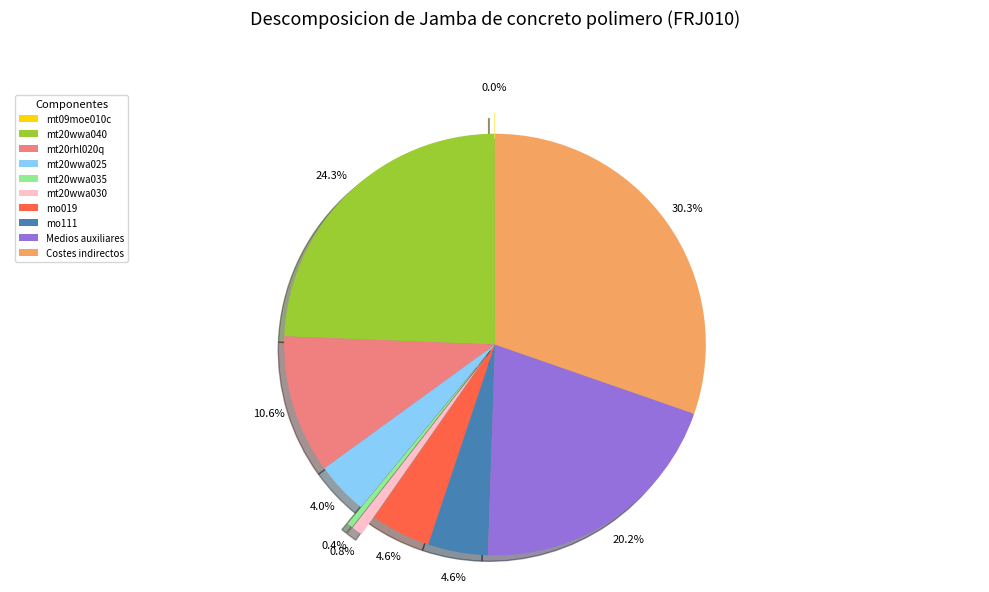

To the nearest percent, what portion does mt20wwa025 represent?

4%